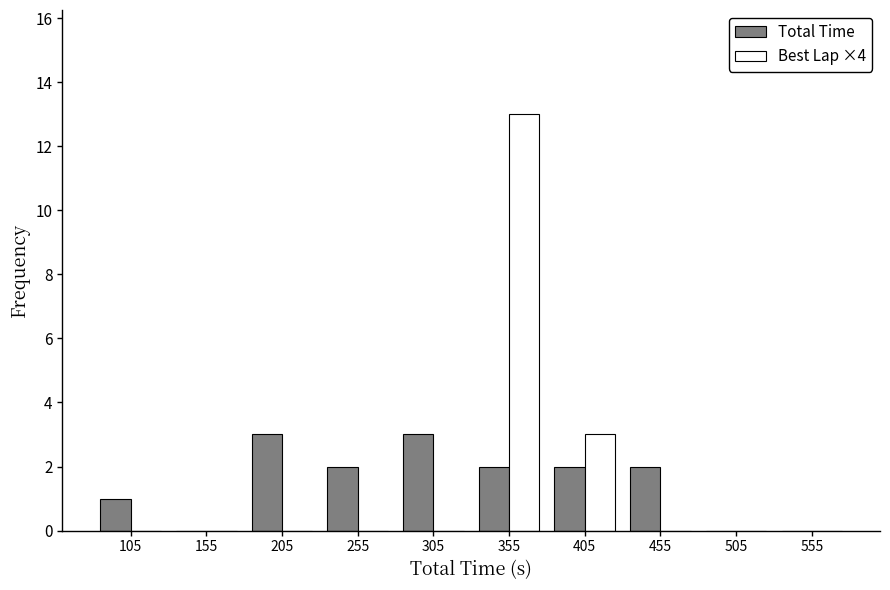

What is the height of the Total Time bar covering 180 to 230 on the x-axis? The values are not printed on the chart, so give them approximately, as read against the axis.

3